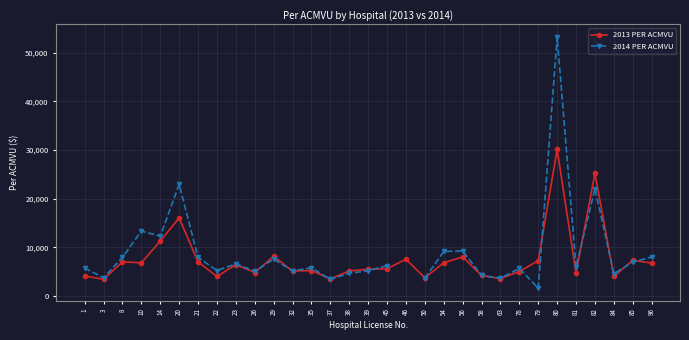

At which category does the chart reach its minimum across all series?

79